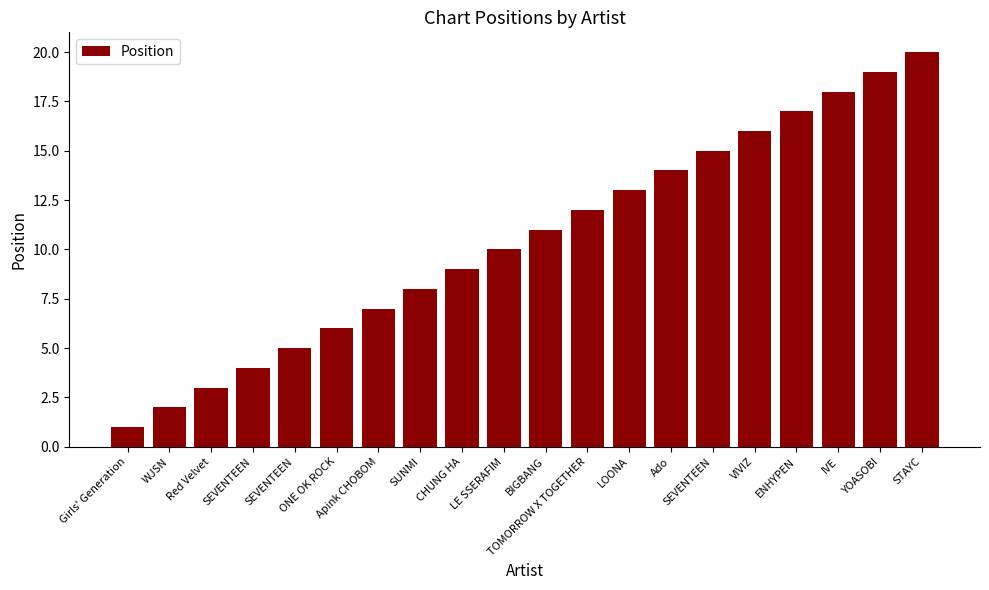

What is the change in value from SUNMI to YOASOBI?

+11